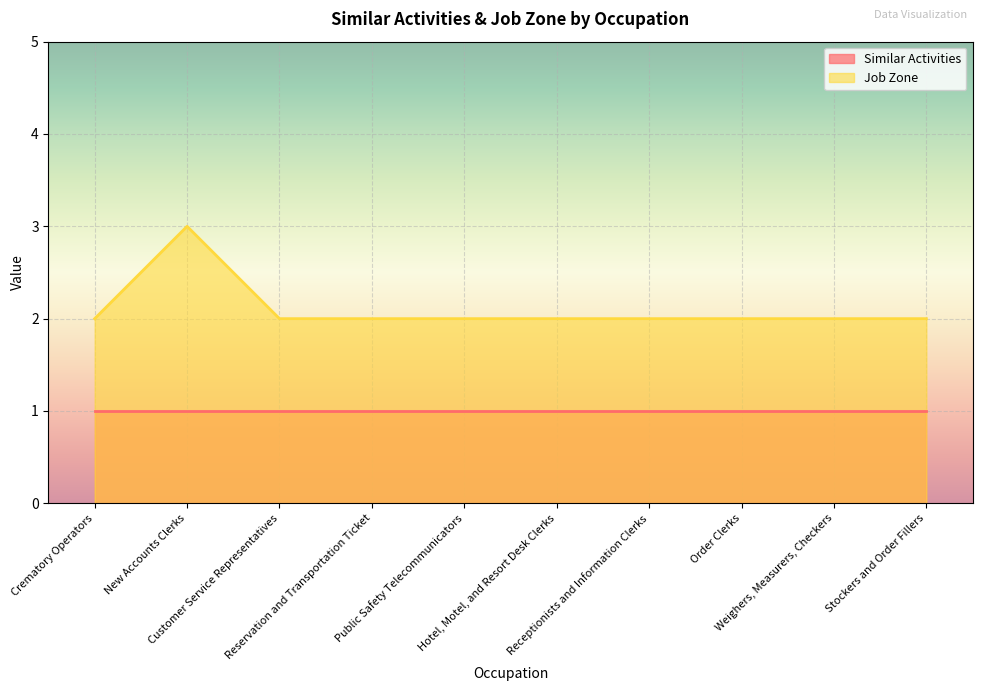

Which label corresponds to the smallest value in the chart?

Crematory Operators